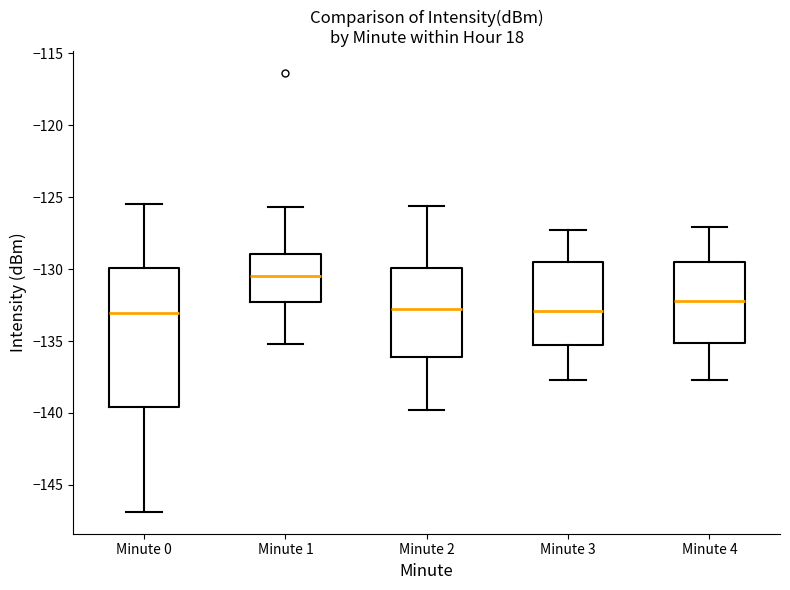

Reading left to right, transcribe this box plot: for each box, give where its median line is, the range the box spans, and where its two whiskers end, as read against the y-axis. The values are not printed on the chart, so give them approximately, as read against the axis.

Minute 0: median -133.0, box -139.5 to -130.0, whiskers -147.0 to -125.5
Minute 1: median -130.5, box -132.5 to -129.0, whiskers -135.0 to -125.5
Minute 2: median -133.0, box -136.0 to -130.0, whiskers -140.0 to -125.5
Minute 3: median -133.0, box -135.0 to -129.5, whiskers -137.5 to -127.5
Minute 4: median -132.0, box -135.0 to -129.5, whiskers -137.5 to -127.0